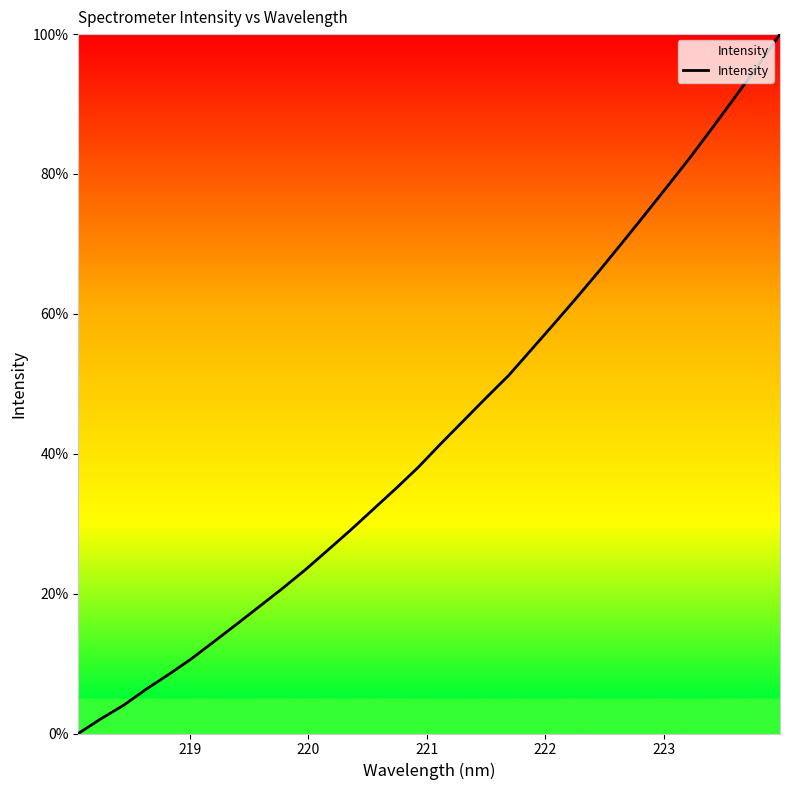

What is the greatest value displayed?

100.0